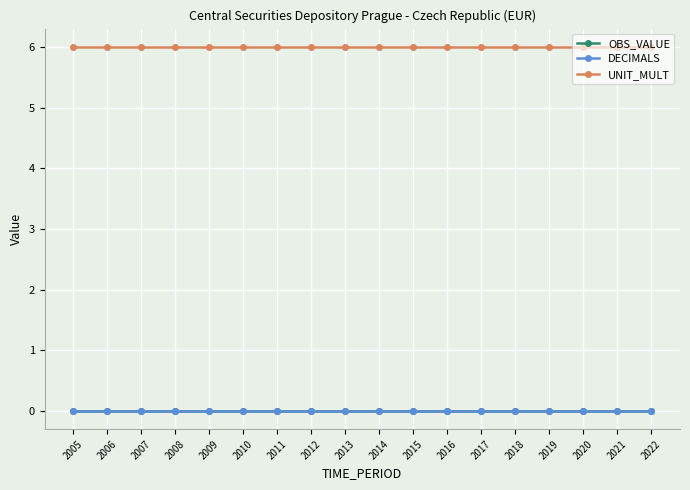

List the labels in order of DECIMALS value, largest first.

2005, 2006, 2007, 2008, 2009, 2010, 2011, 2012, 2013, 2014, 2015, 2016, 2017, 2018, 2019, 2020, 2021, 2022